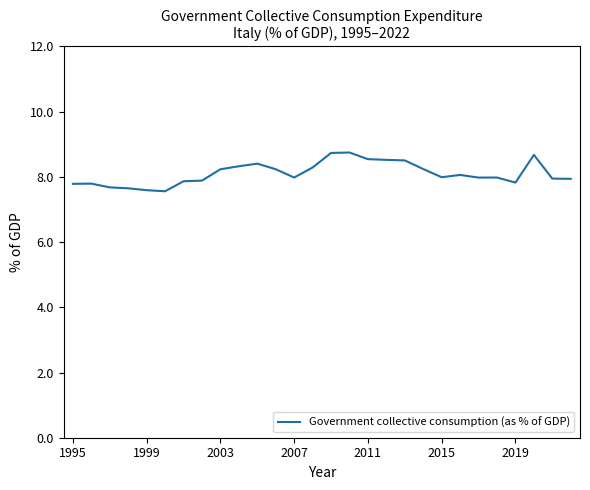

What is the difference between the maximum and minimum values?

1.2